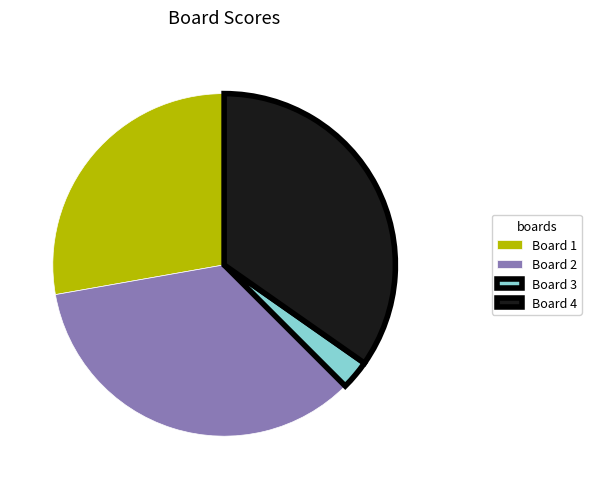

Which slice is the smallest?

Board 3